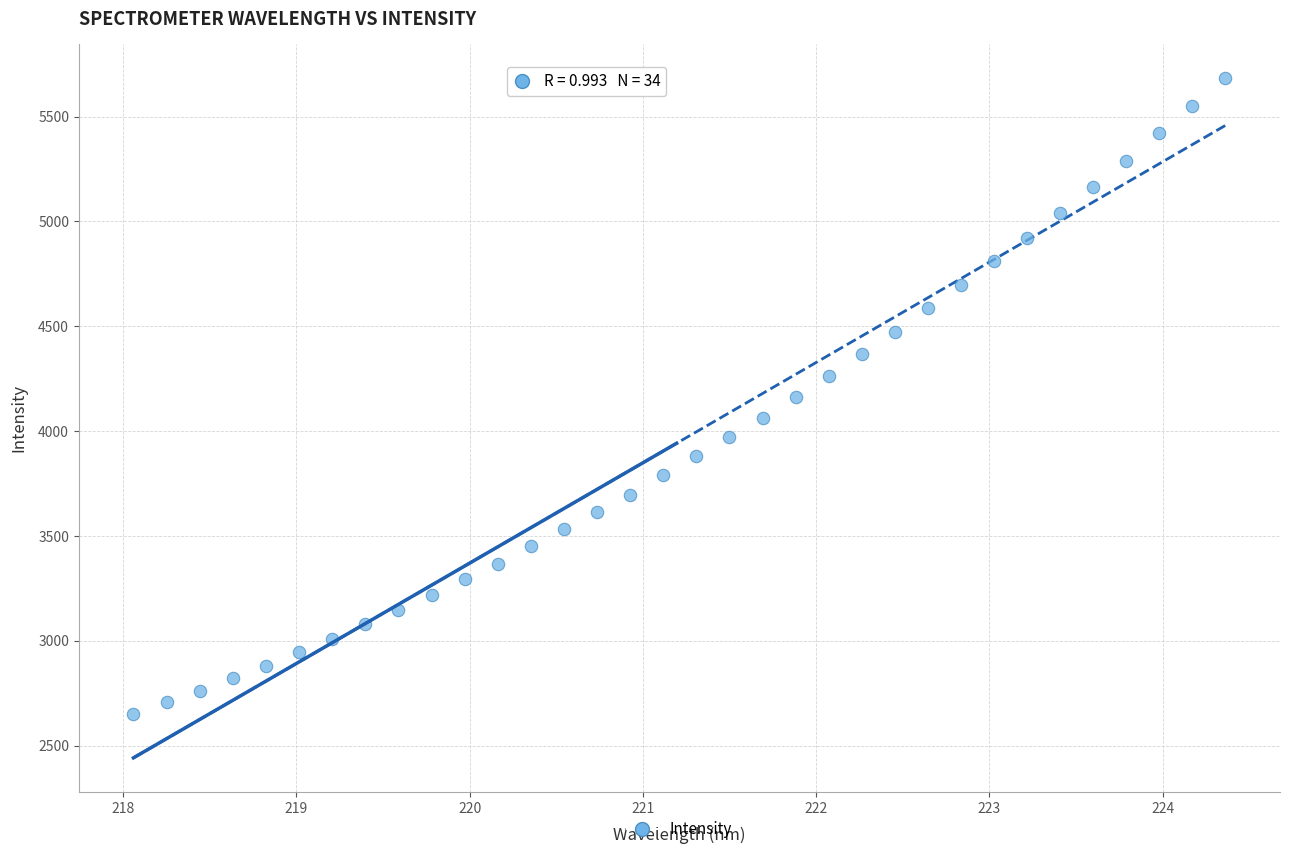

What is the range of Y values (max minus min)?

3033.1